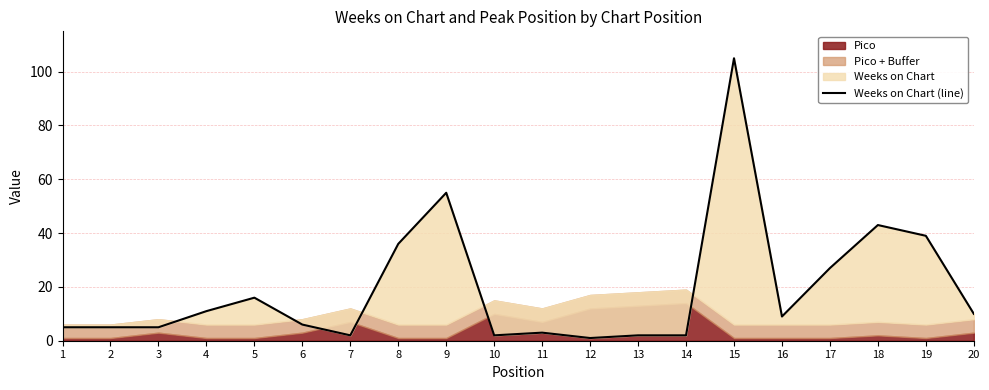

Between 15 and 18, which is larger?

15